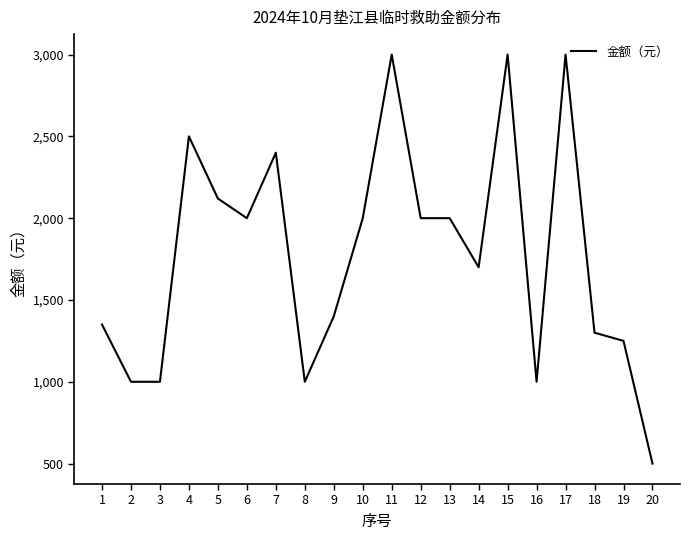

The value at 4 is 1278. True or false?

False